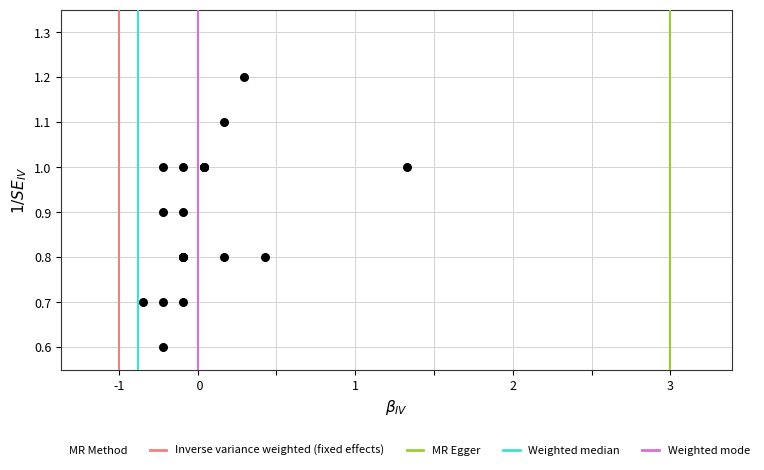

What Y value in the scatter plot is closest to 0?

0.6